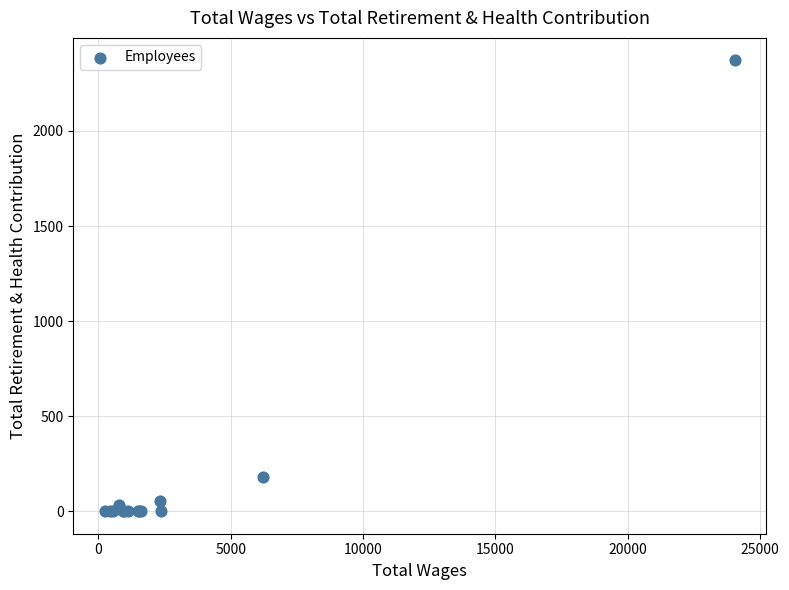

What Y value in the scatter plot is closest to 1185?

179